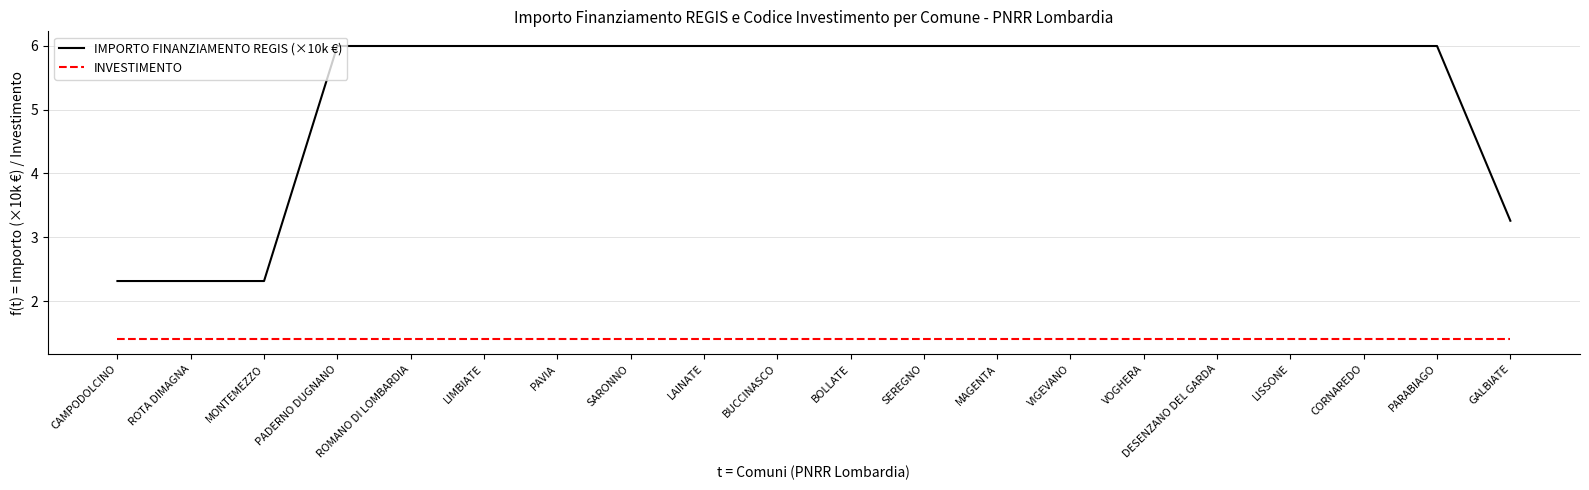

What position from the left is PADERNO DUGNANO?

4